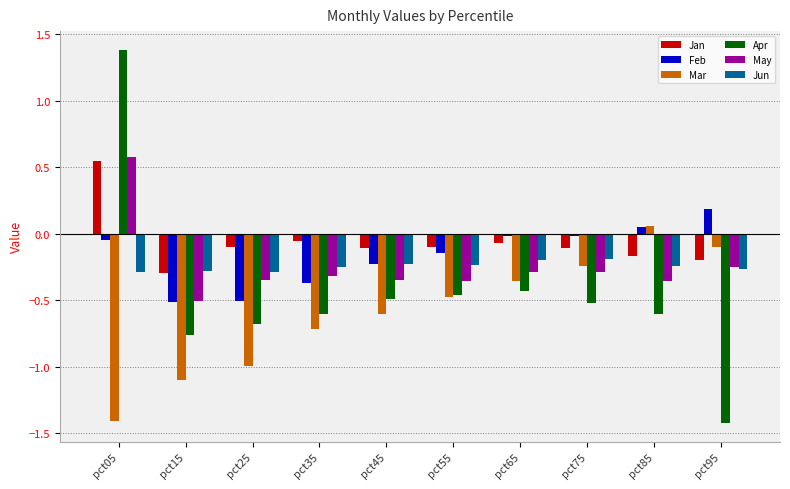

At which label does May reach its peak?

pct05